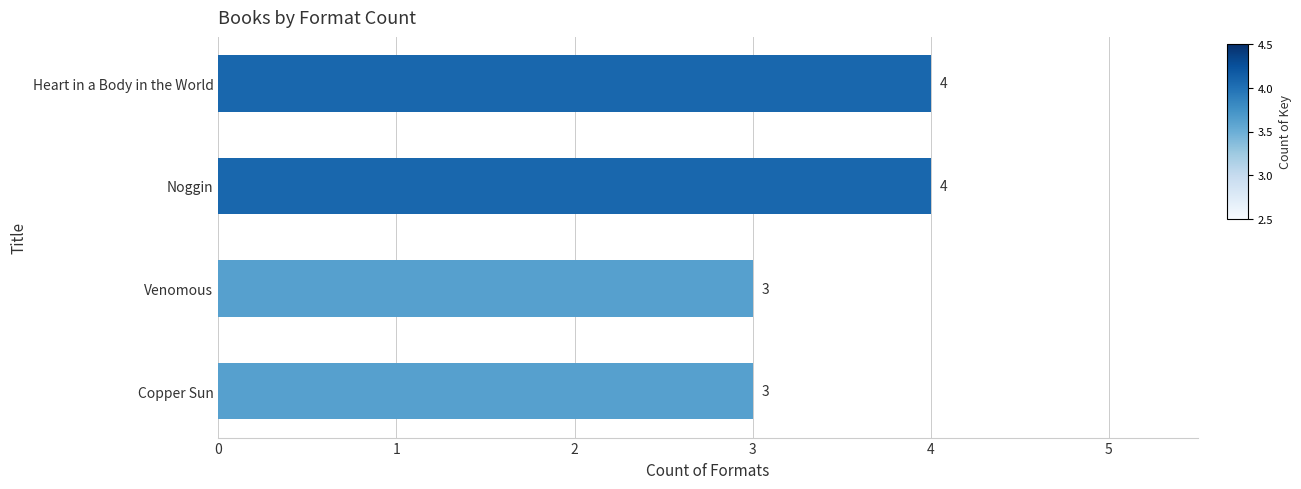

What is the smallest value displayed?

3